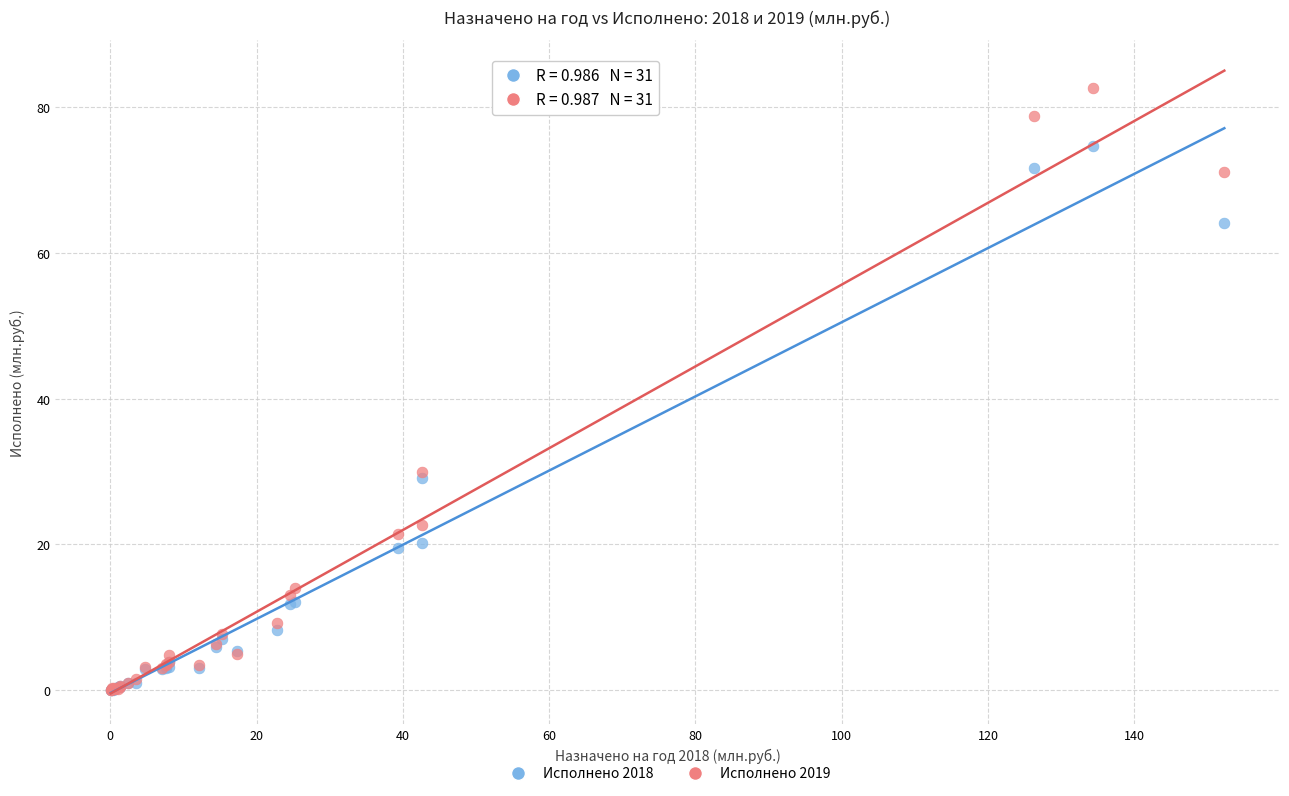

What are all the series names shown in the legend?

Исполнено 2018, Исполнено 2019